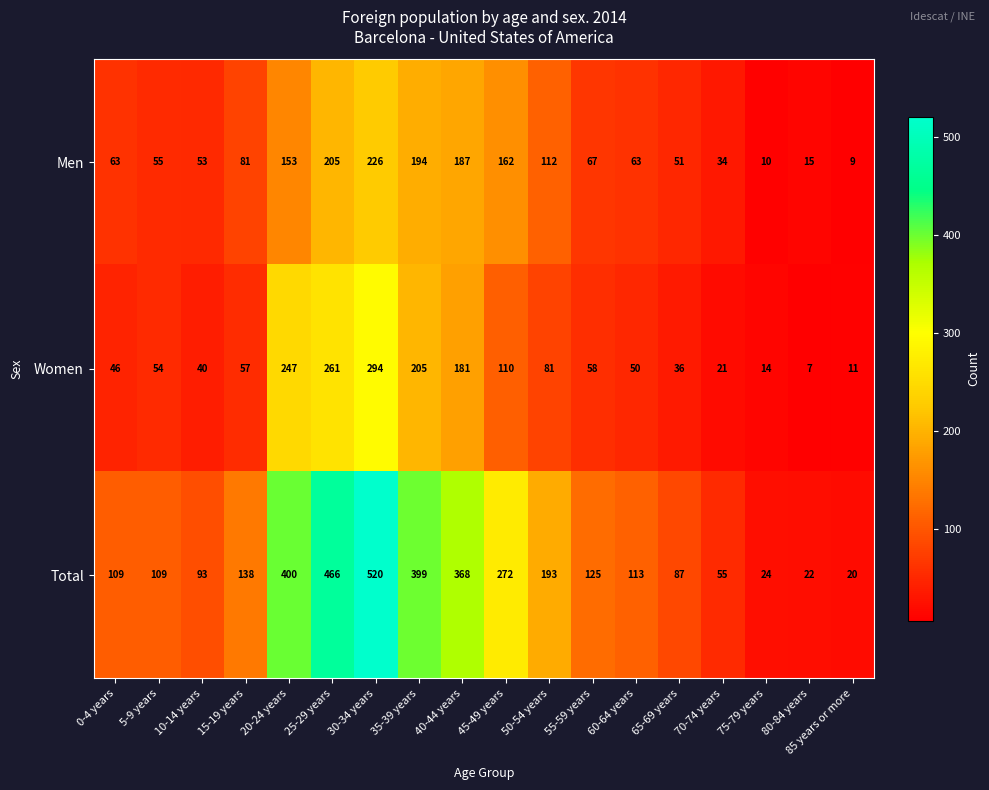

At how many categories does at least one series exceed 483?

1